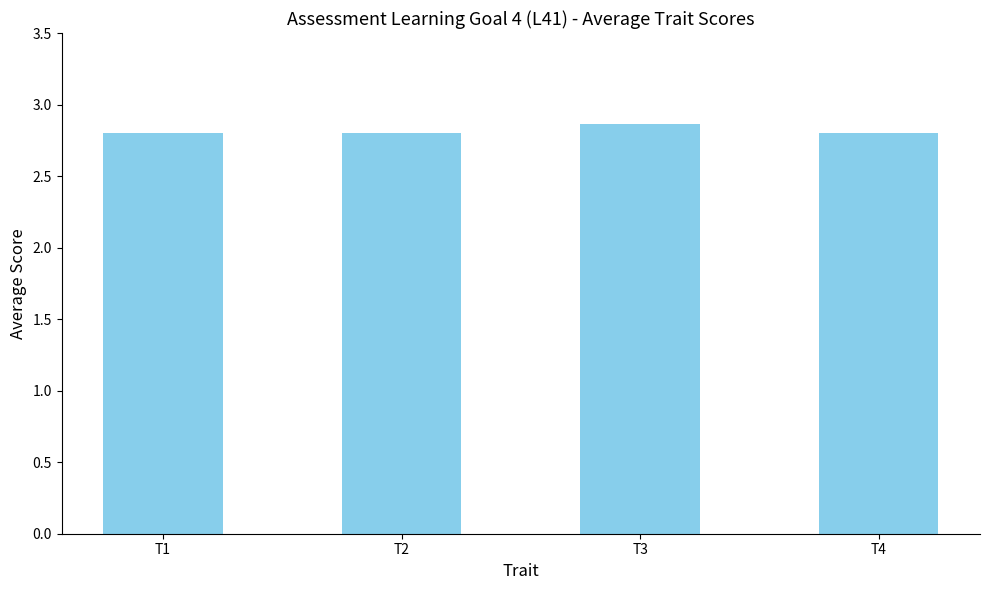

How many values are between 2 and 3?

4